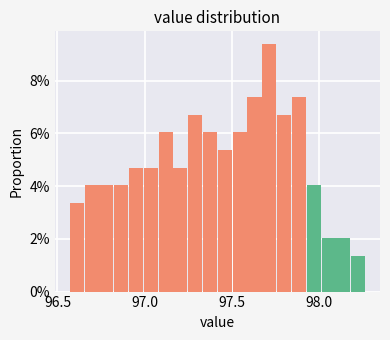

Around what value on the x-axis is the tallest bar? Give the approximate position of its centre, as read against the axis.

97.70